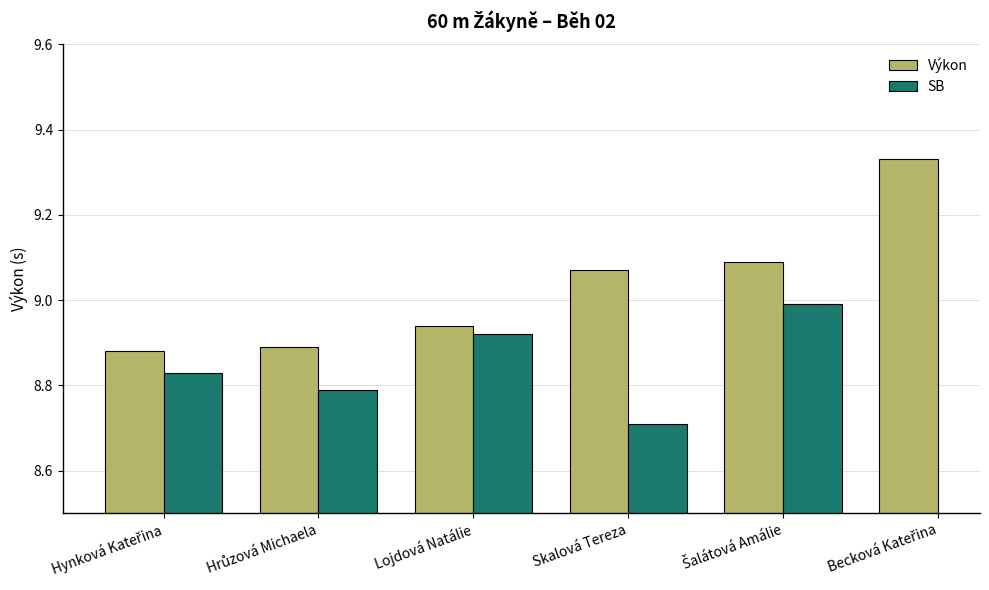

Which has a higher value, Hynková Kateřina or Hrůzová Michaela?

Hrůzová Michaela